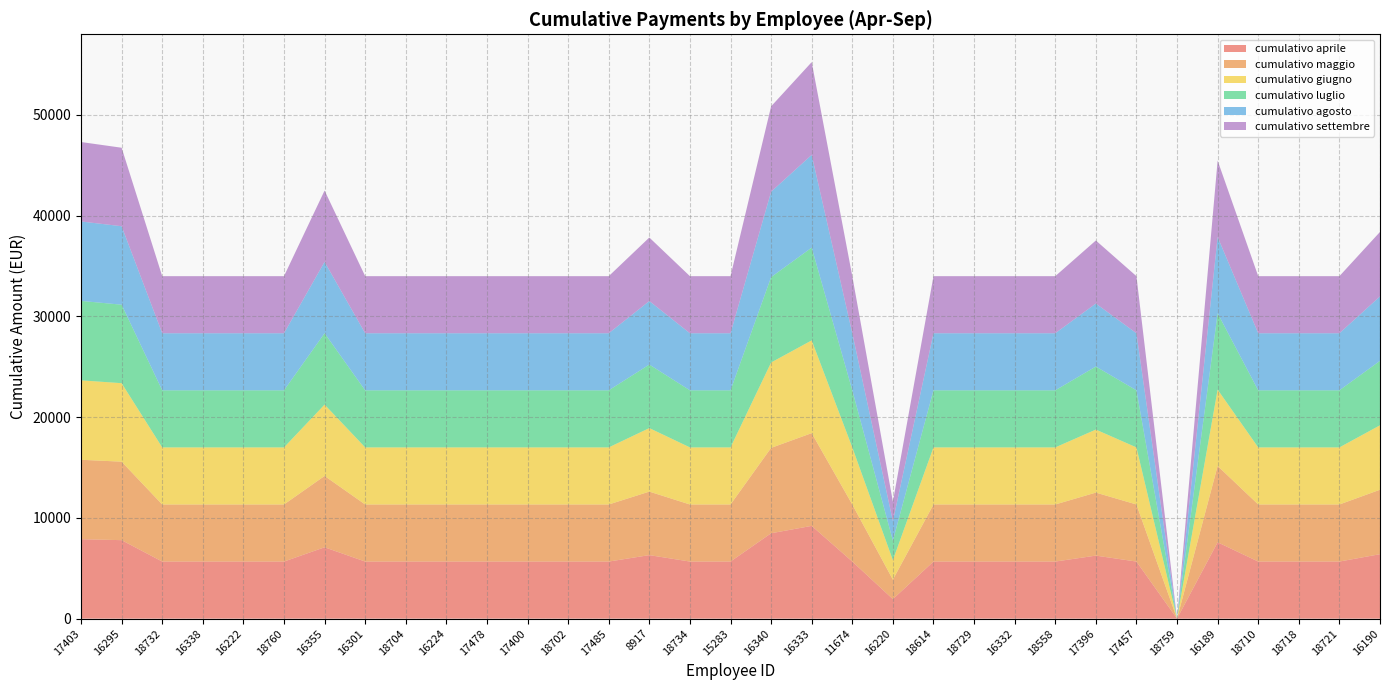

Reading left to right, list all the values displayed in this chart.

cumulativo aprile: 17403=7886.1	16295=7791.7	18732=5666.7	16338=5666.7	16222=5666.7	18760=5666.7	16355=7083.4	16301=5666.7	18704=5666.7	16224=5666.7	17478=5666.7	17400=5666.7	18702=5666.7	17485=5666.7	8917=6306.2	18734=5666.7	15283=5666.7	16340=8476.4	16333=9208.4	11674=5666.7	16220=1936.1	18614=5666.7	18729=5666.7	16332=5666.7	18558=5666.7	17396=6257.0	17457=5666.7	18759=0.0	16189=7579.2	18710=5666.7	18718=5666.7	18721=5666.7	16190=6398.6
cumulativo maggio: 17403=7886.1	16295=7791.7	18732=5666.7	16338=5666.7	16222=5666.7	18760=5666.7	16355=7083.4	16301=5666.7	18704=5666.7	16224=5666.7	17478=5666.7	17400=5666.7	18702=5666.7	17485=5666.7	8917=6306.2	18734=5666.7	15283=5666.7	16340=8476.4	16333=9208.4	11674=5666.7	16220=1936.1	18614=5666.7	18729=5666.7	16332=5666.7	18558=5666.7	17396=6257.0	17457=5666.7	18759=0.0	16189=7579.2	18710=5666.7	18718=5666.7	18721=5666.7	16190=6398.6
cumulativo giugno: 17403=7886.1	16295=7791.7	18732=5666.7	16338=5666.7	16222=5666.7	18760=5666.7	16355=7083.4	16301=5666.7	18704=5666.7	16224=5666.7	17478=5666.7	17400=5666.7	18702=5666.7	17485=5666.7	8917=6306.2	18734=5666.7	15283=5666.7	16340=8476.4	16333=9208.4	11674=5666.7	16220=1936.1	18614=5666.7	18729=5666.7	16332=5666.7	18558=5666.7	17396=6257.0	17457=5666.7	18759=0.0	16189=7579.2	18710=5666.7	18718=5666.7	18721=5666.7	16190=6398.6
cumulativo luglio: 17403=7886.1	16295=7791.7	18732=5666.7	16338=5666.7	16222=5666.7	18760=5666.7	16355=7083.4	16301=5666.7	18704=5666.7	16224=5666.7	17478=5666.7	17400=5666.7	18702=5666.7	17485=5666.7	8917=6306.2	18734=5666.7	15283=5666.7	16340=8476.4	16333=9208.4	11674=5666.7	16220=1936.1	18614=5666.7	18729=5666.7	16332=5666.7	18558=5666.7	17396=6257.0	17457=5666.7	18759=0.0	16189=7579.2	18710=5666.7	18718=5666.7	18721=5666.7	16190=6398.6
cumulativo agosto: 17403=7886.1	16295=7791.7	18732=5666.7	16338=5666.7	16222=5666.7	18760=5666.7	16355=7083.4	16301=5666.7	18704=5666.7	16224=5666.7	17478=5666.7	17400=5666.7	18702=5666.7	17485=5666.7	8917=6306.2	18734=5666.7	15283=5666.7	16340=8476.4	16333=9208.4	11674=5666.7	16220=1936.1	18614=5666.7	18729=5666.7	16332=5666.7	18558=5666.7	17396=6257.0	17457=5666.7	18759=0.0	16189=7579.2	18710=5666.7	18718=5666.7	18721=5666.7	16190=6398.6
cumulativo settembre: 17403=7886.1	16295=7791.7	18732=5666.7	16338=5666.7	16222=5666.7	18760=5666.7	16355=7083.4	16301=5666.7	18704=5666.7	16224=5666.7	17478=5666.7	17400=5666.7	18702=5666.7	17485=5666.7	8917=6306.2	18734=5666.7	15283=5666.7	16340=8476.4	16333=9208.4	11674=5666.7	16220=1936.1	18614=5666.7	18729=5666.7	16332=5666.7	18558=5666.7	17396=6257.0	17457=5666.7	18759=0.0	16189=7579.2	18710=5666.7	18718=5666.7	18721=5666.7	16190=6398.6